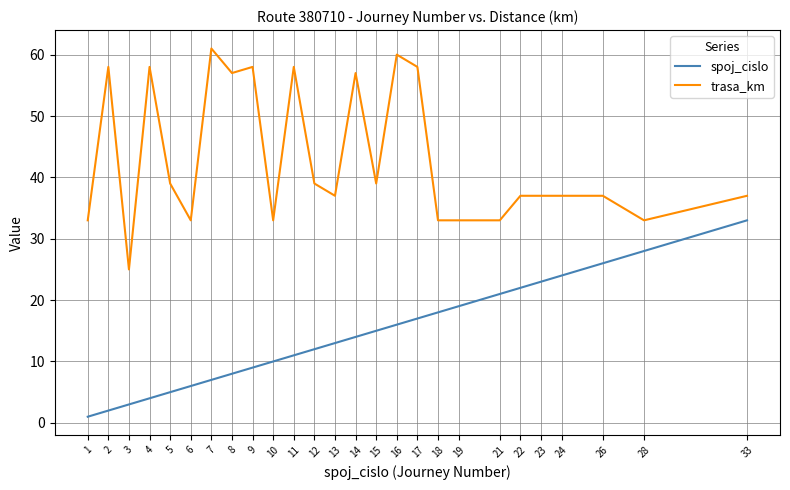

True or false: spoj_cislo and trasa_km intersect in this chart.

False